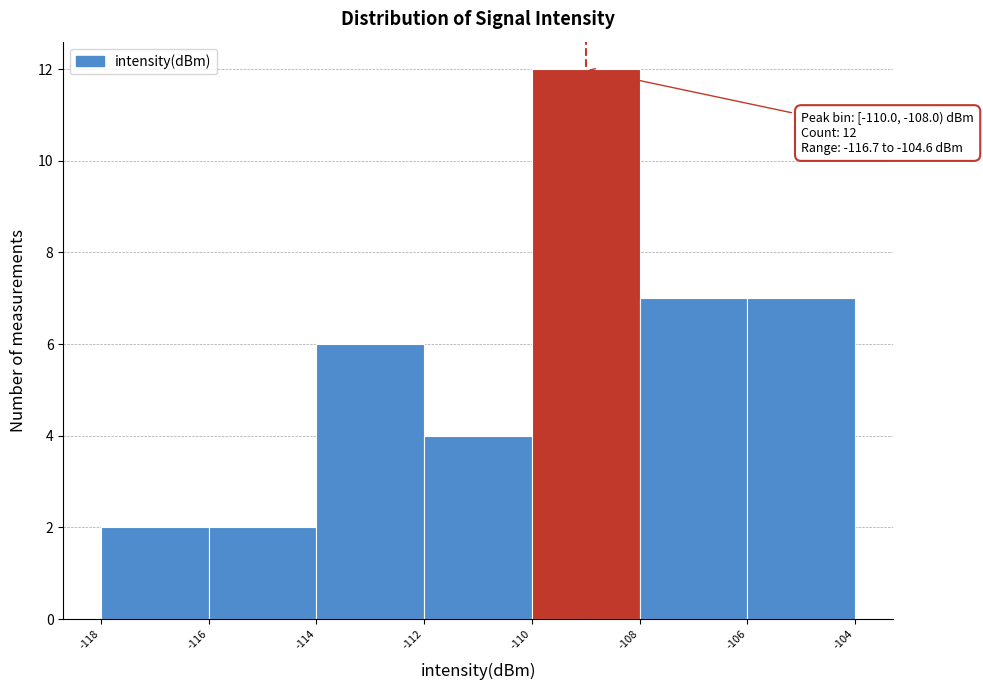

Which range on the x-axis has the tallest bar?

-110 to -108